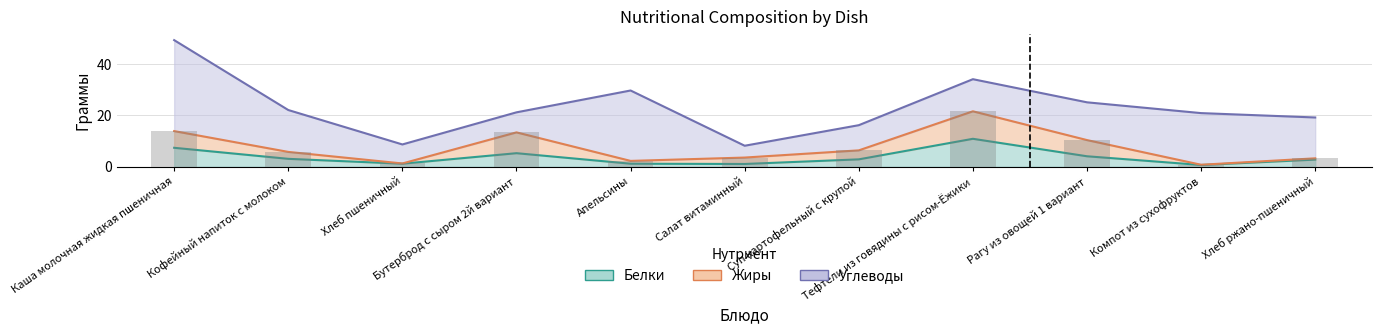

True or false: Углеводы has a value of 34.0 at Тефтели из говядины с рисом-Ёжики.

True